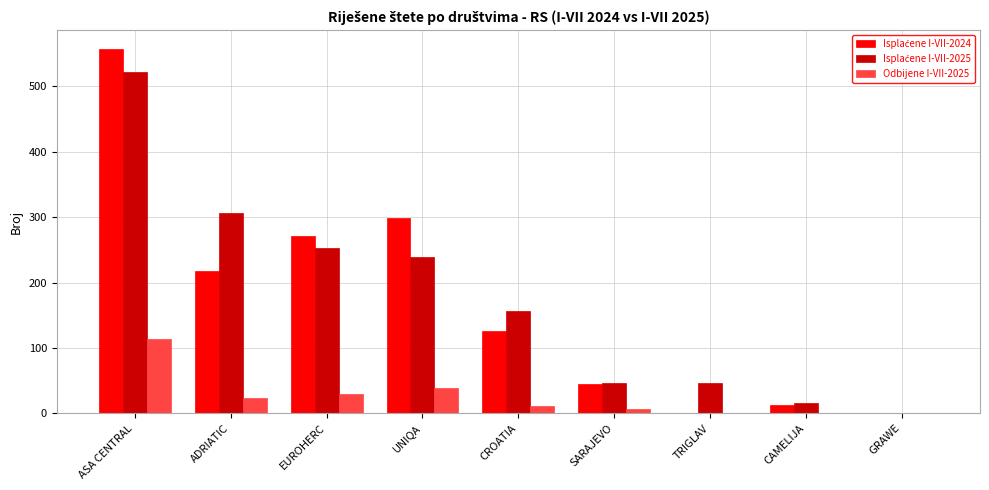

How many groups of bars are there?

9